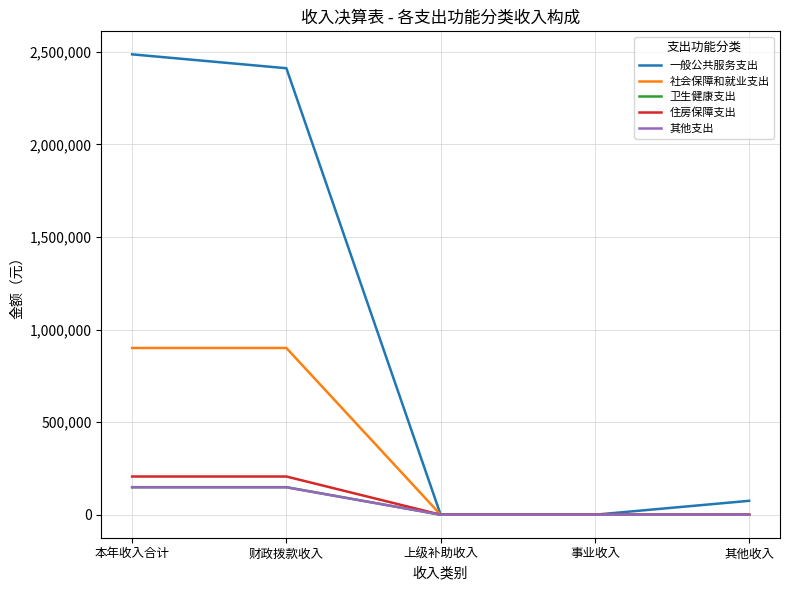

The value of 其他支出 at 上级补助收入 is 0.0. True or false?

True